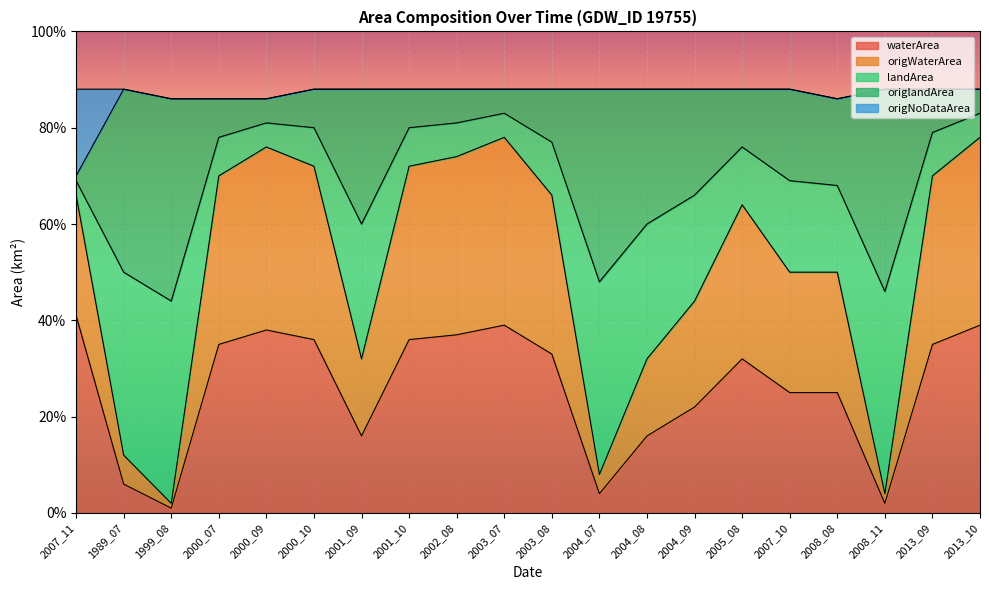

What are all the series names shown in the legend?

waterArea, origWaterArea, landArea, origlandArea, origNoDataArea